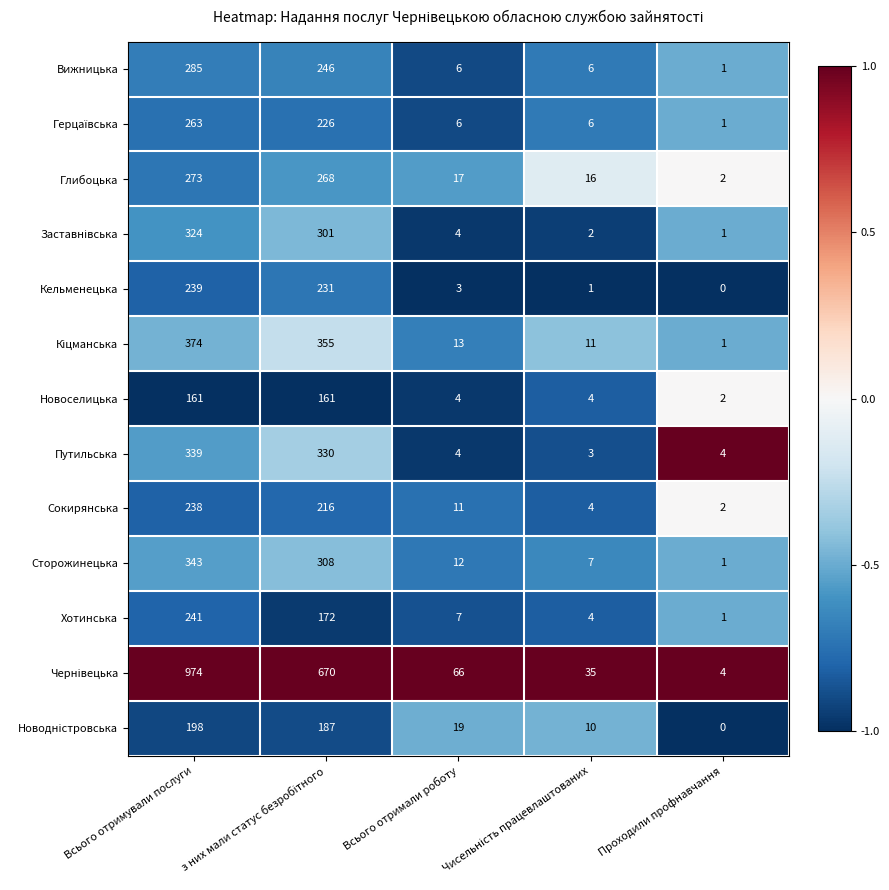

What is the average value of the Вижницька series?

109